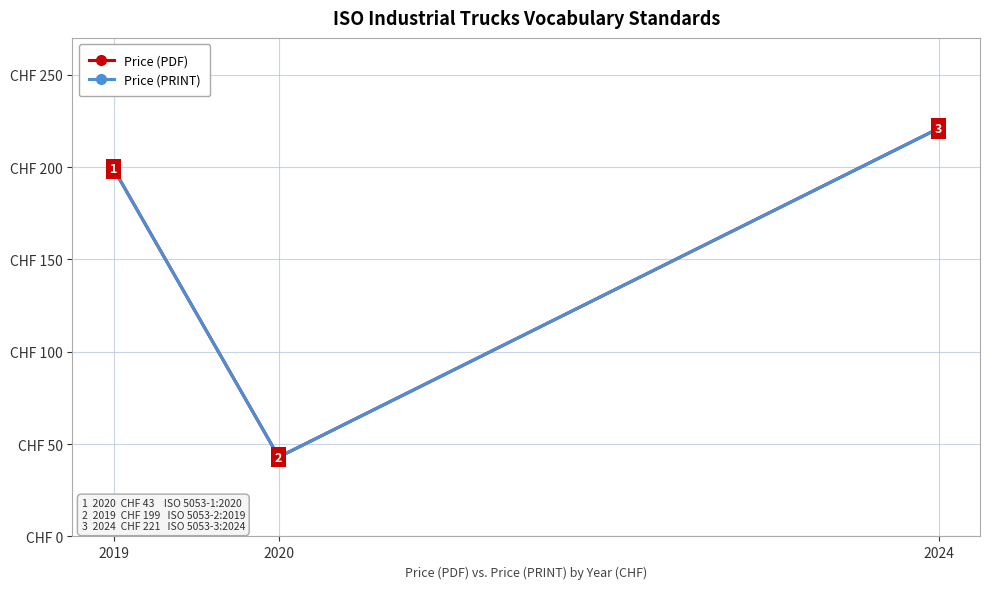

Which series has the largest range (max minus min)?

Price (PDF)